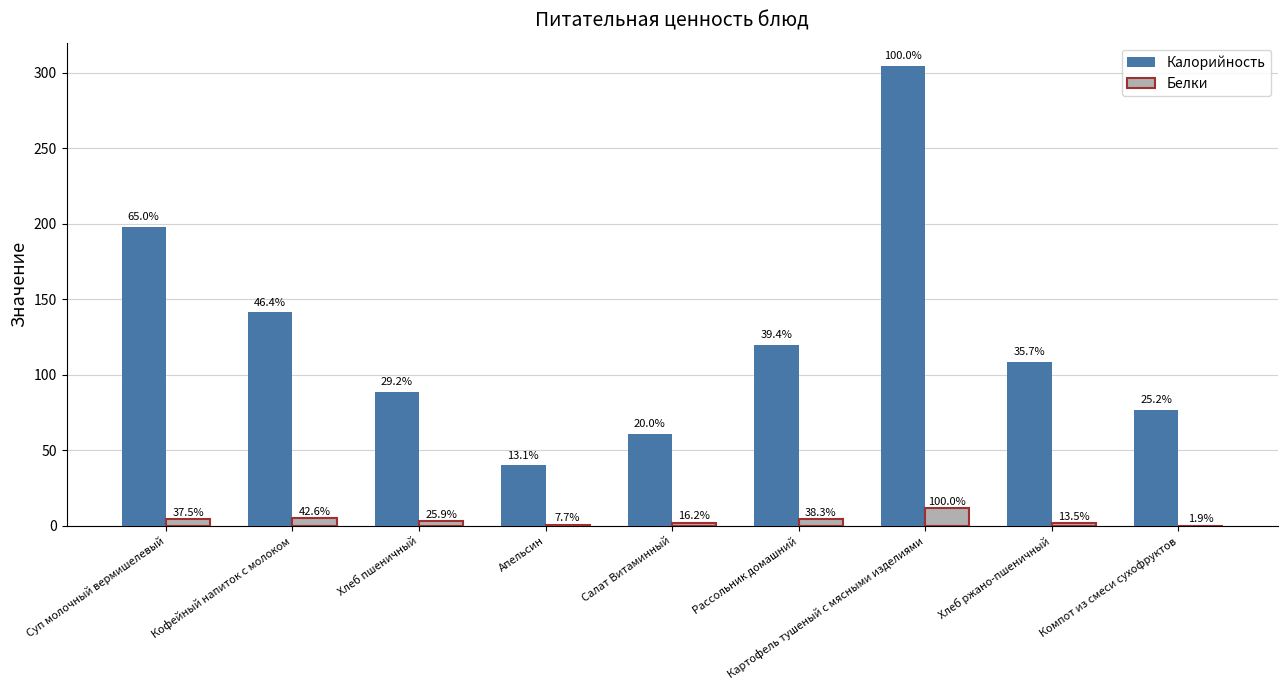

Which series changed the most between Апельсин and Картофель тушеный с мясными изделиями?

Калорийность